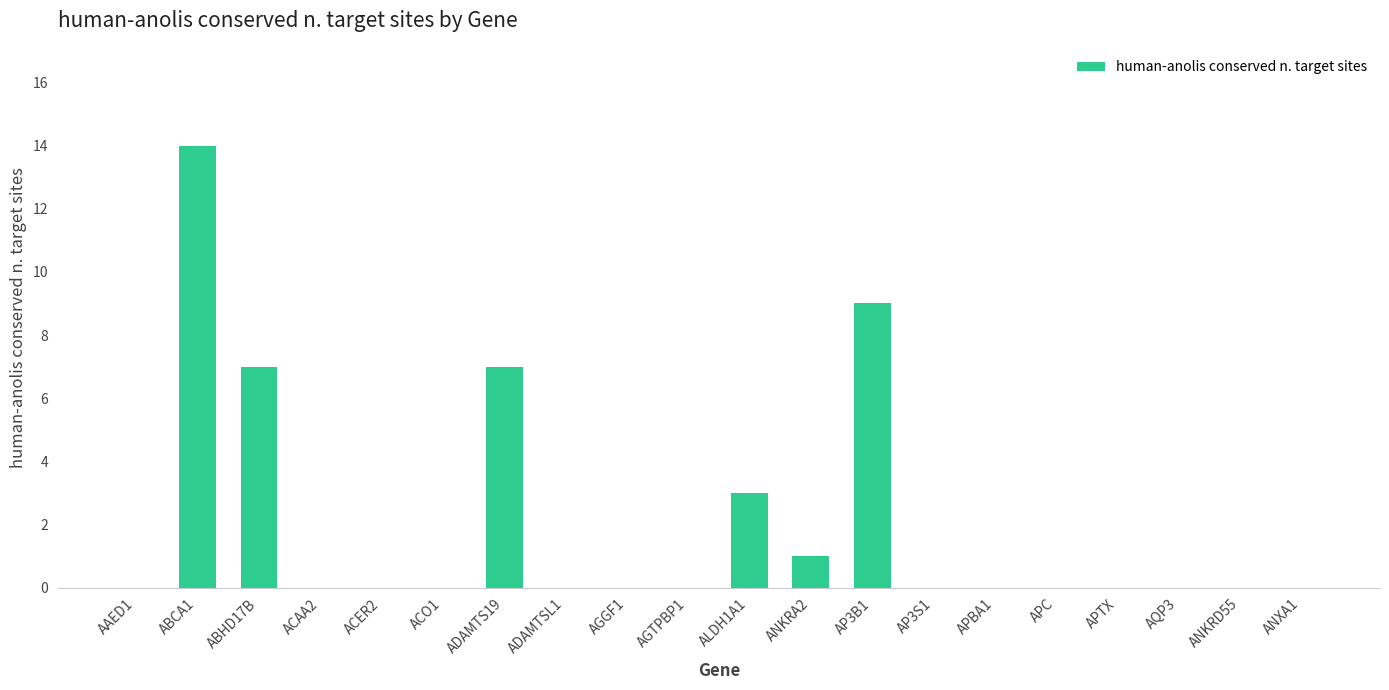

What is the change in value from ADAMTS19 to AP3B1?

+2